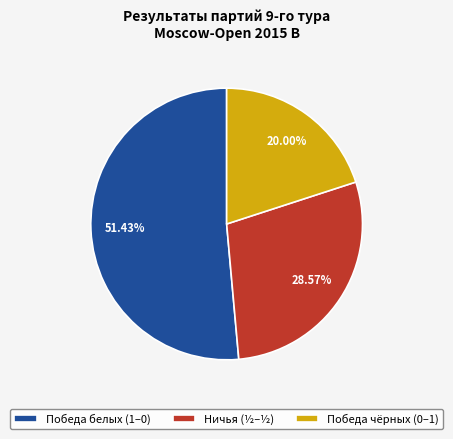

What is the ratio of the value at Ничья (½–½) to the value at Победа белых (1–0)?

0.6